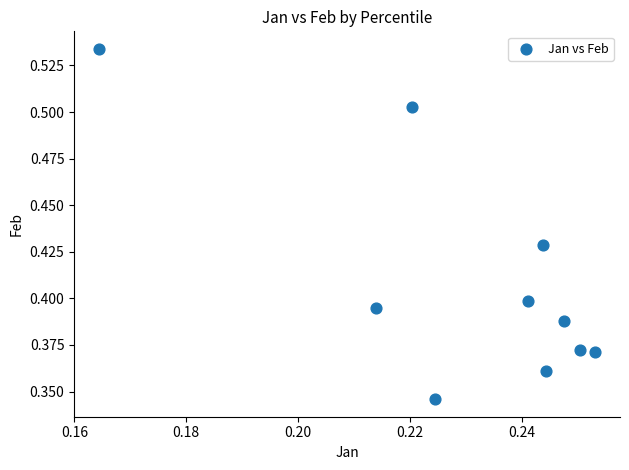

How many points are shown in the scatter plot?

10